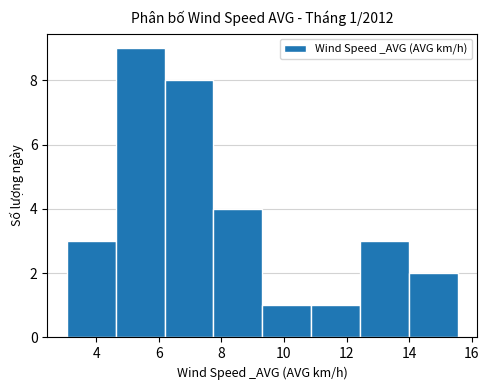

Over which range of the x-axis is the bar tallest?

4.6 to 6.2